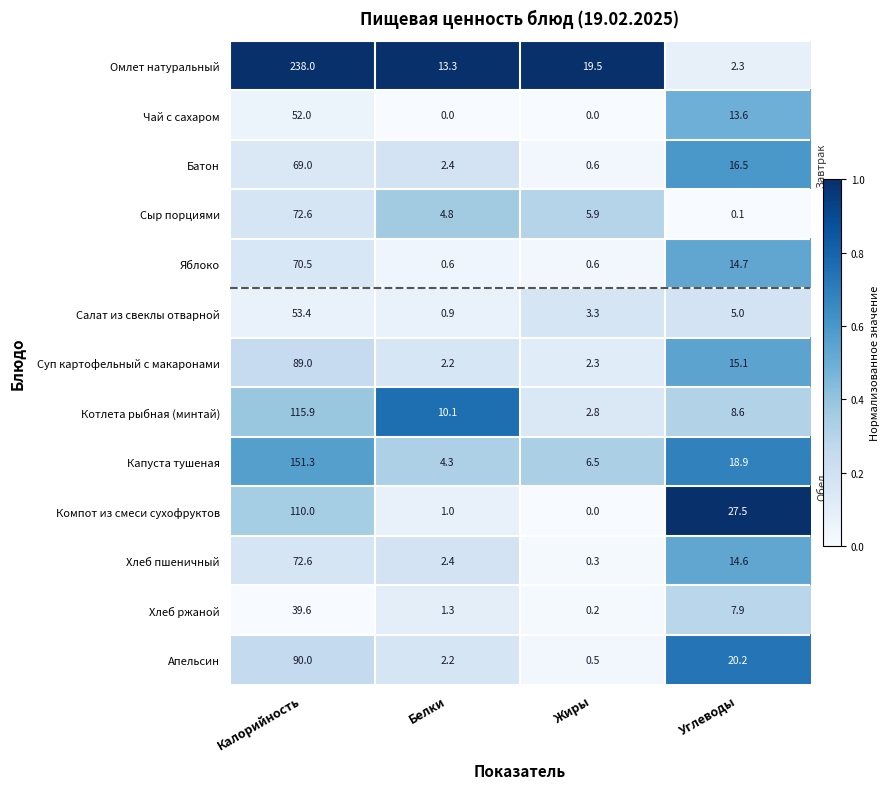

The value of Капуста тушеная at Белки is 4.3. True or false?

True